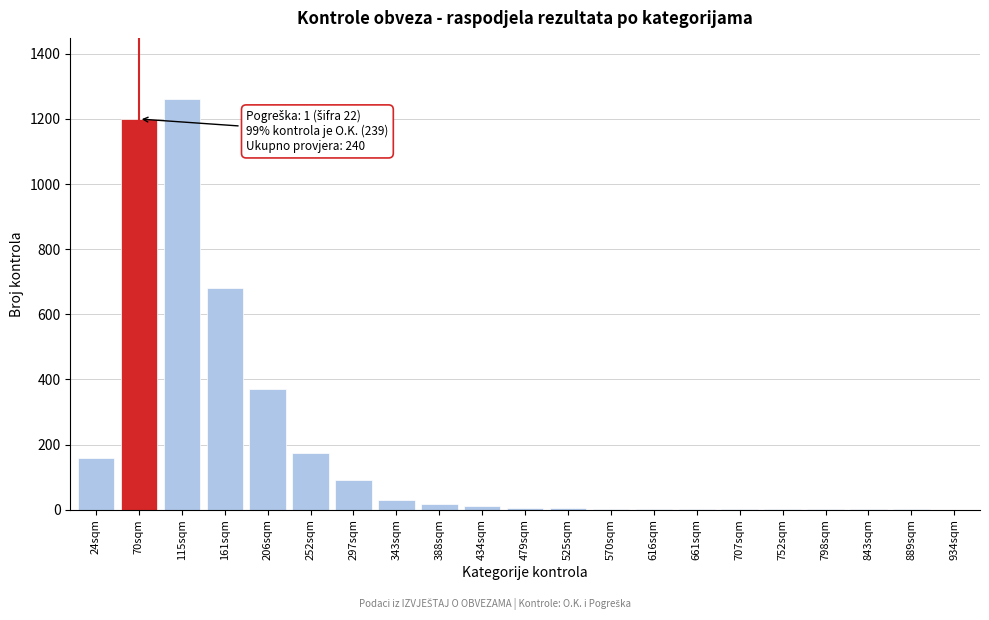

True or false: the data shows 1200 at 70sqm.

True